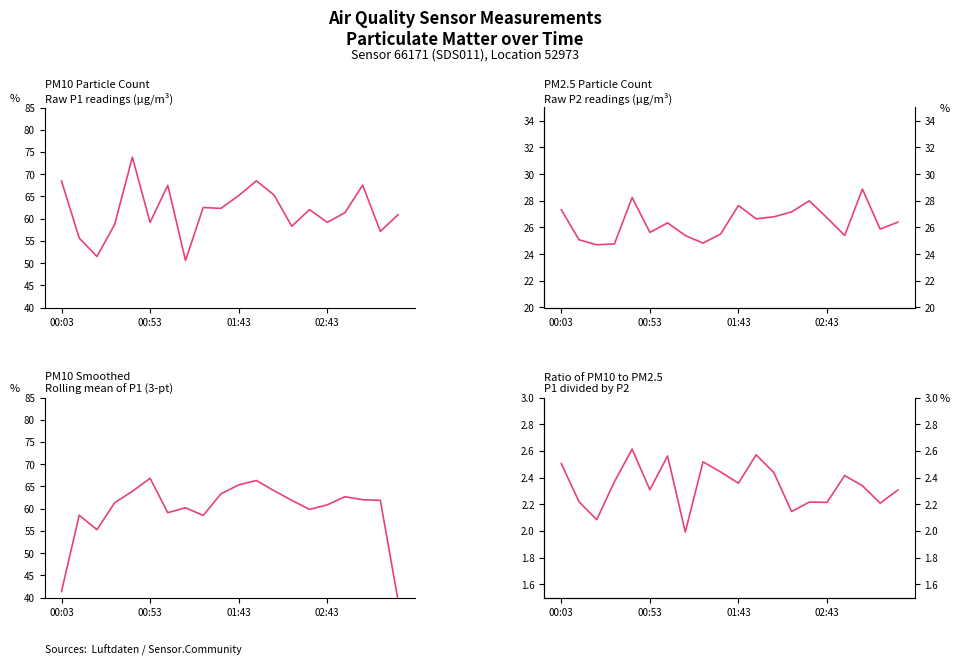

In P2 (PM2.5), how many points are higher than both neighbors (excluding endpoints)?

5